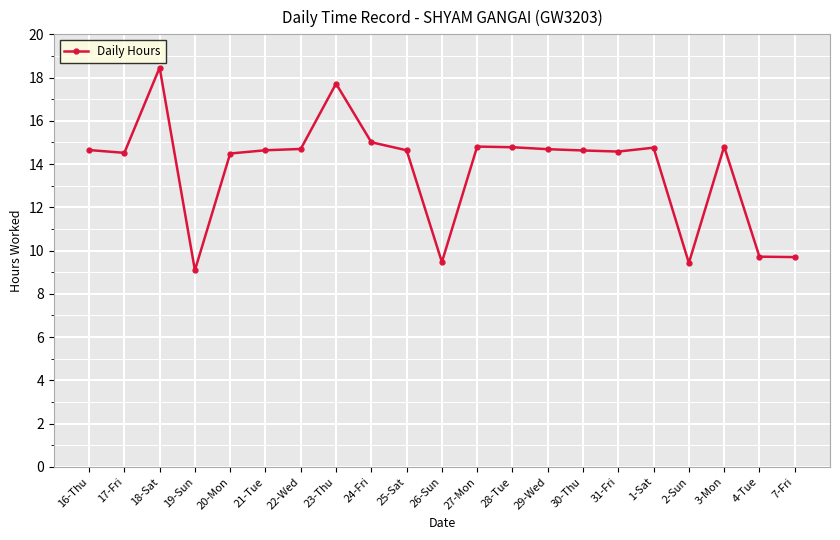

What is the change in value from 17-Fri to 24-Fri?

+0.5